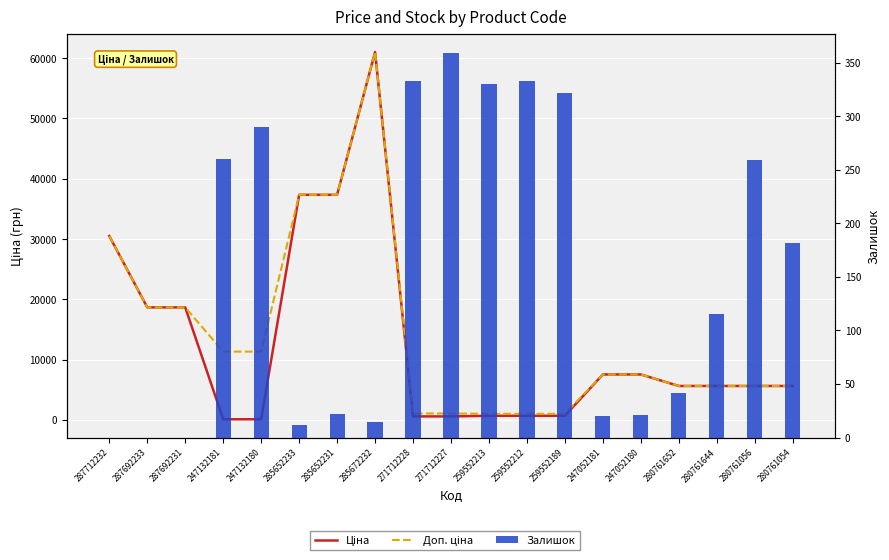

Which series changed the most between 271712228 and 259552189?

Ціна